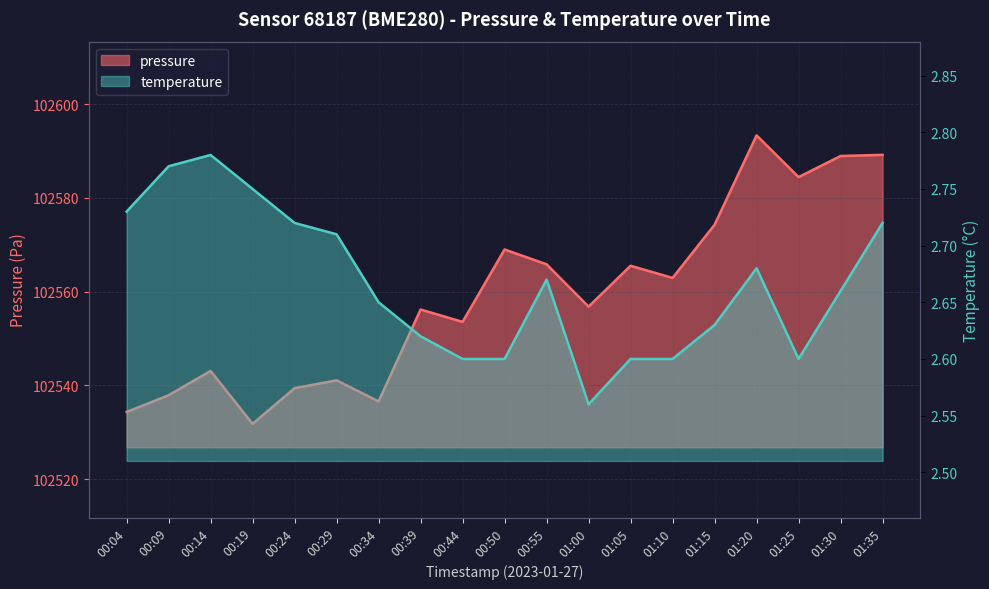

True or false: temperature and pressure intersect in this chart.

False